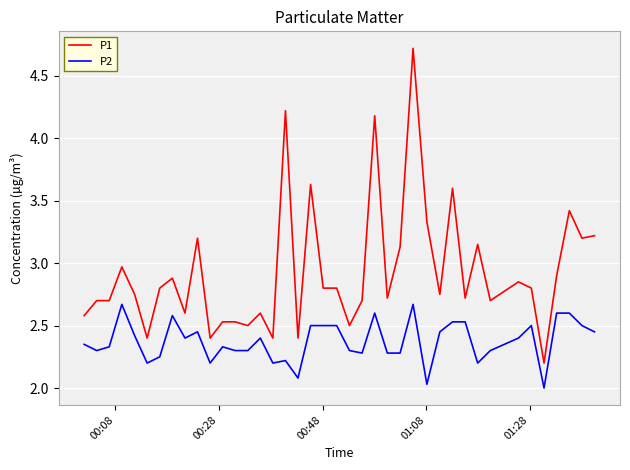

Which series has the largest total across all categories?

P1